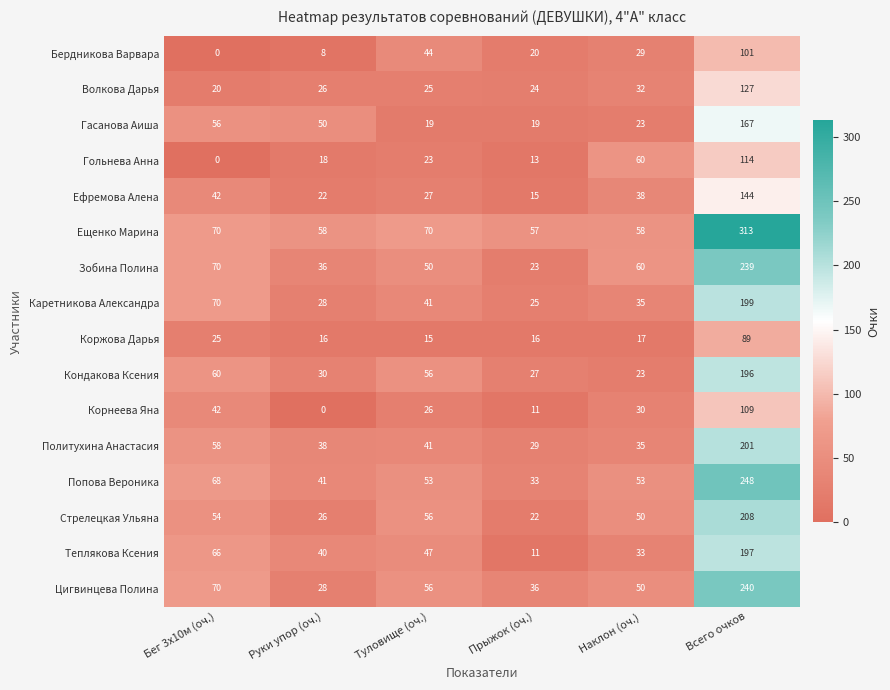

What is the maximum value shown in the chart?

313